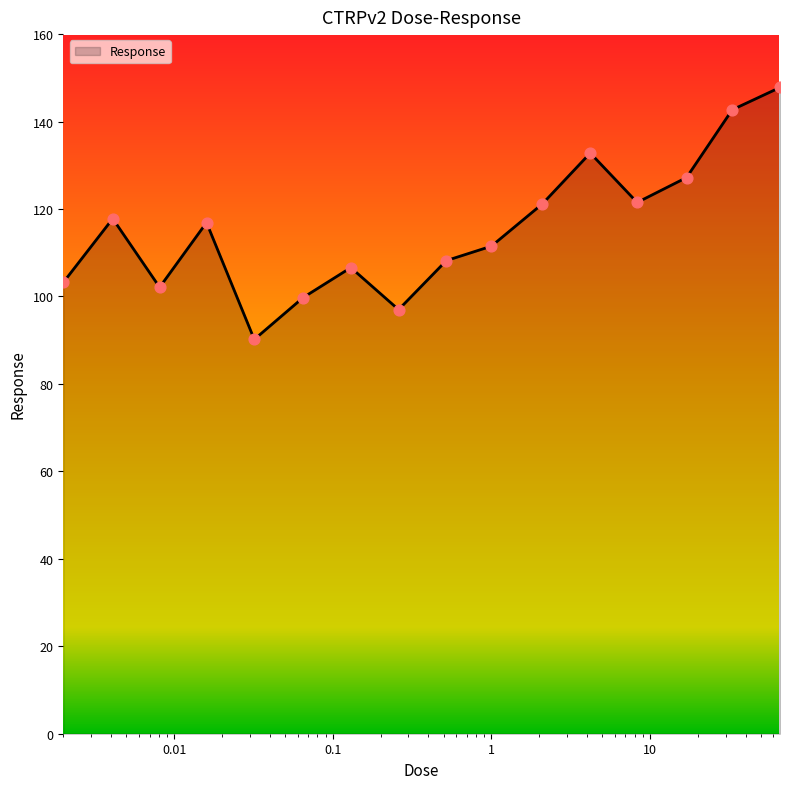

What is the greatest value displayed?

147.8